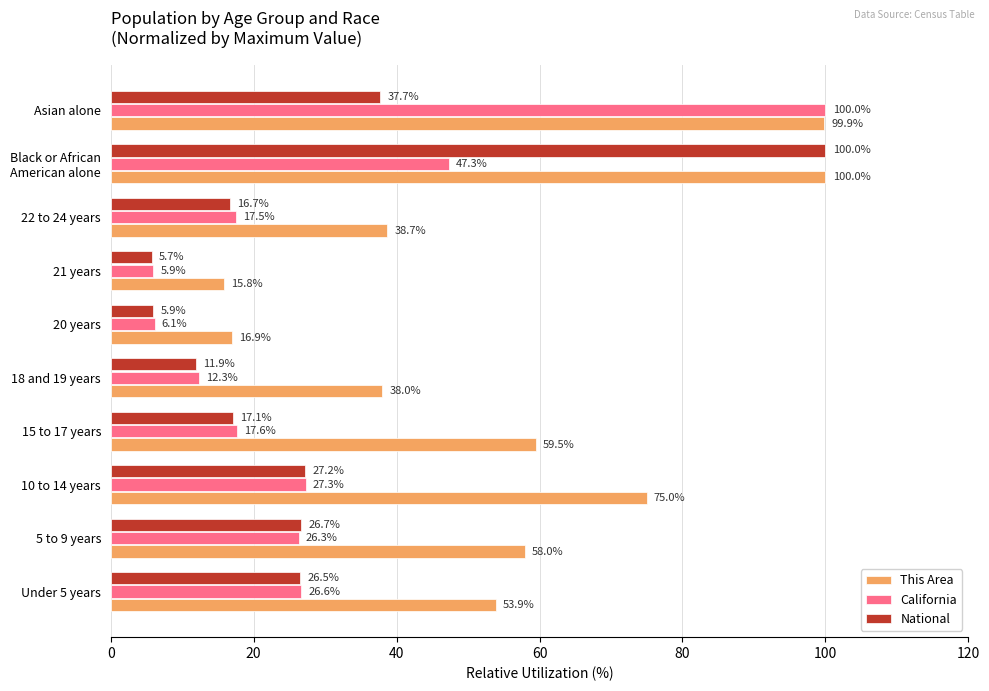

How many data points in California are less than 26?

5